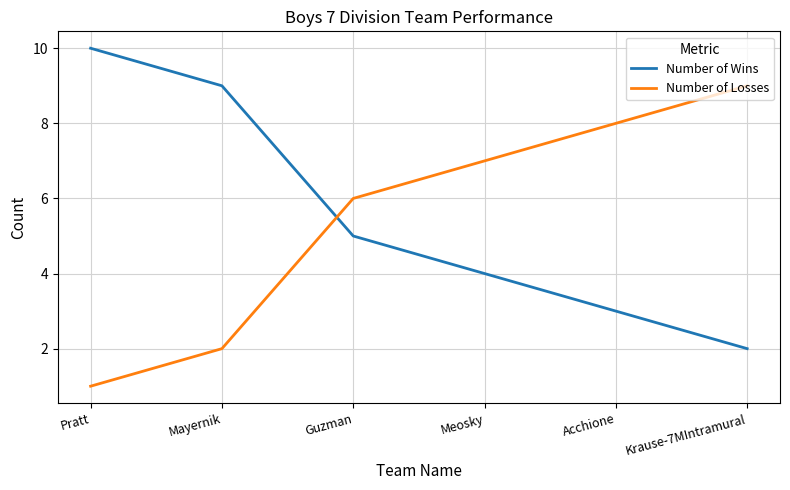

What is the difference between the Number of Losses values at Pratt and Guzman?

5